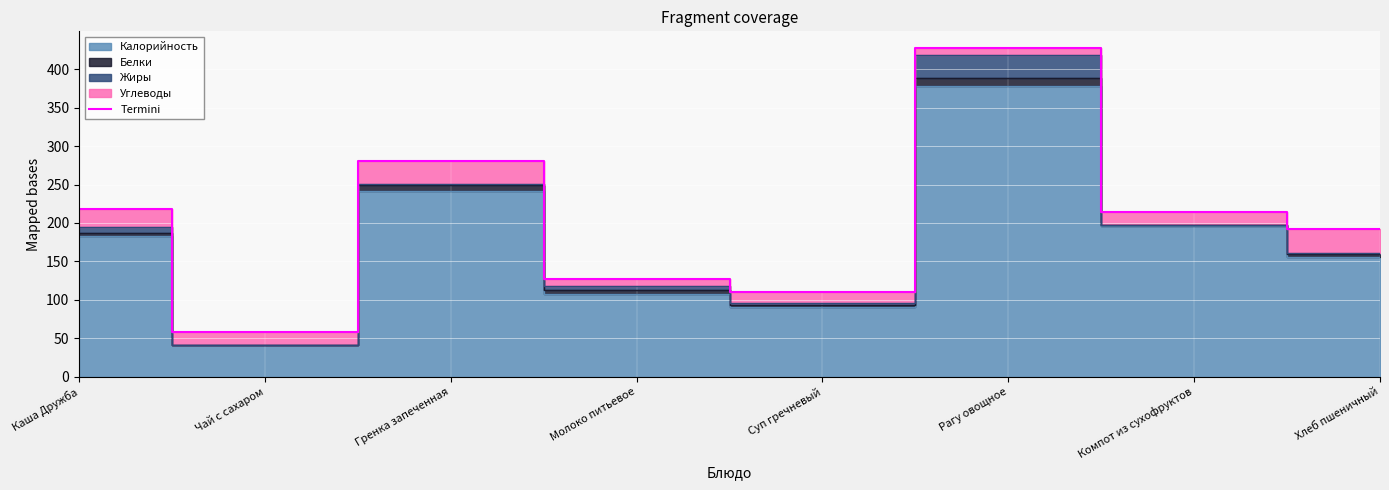

What is the greatest value displayed?

428.1